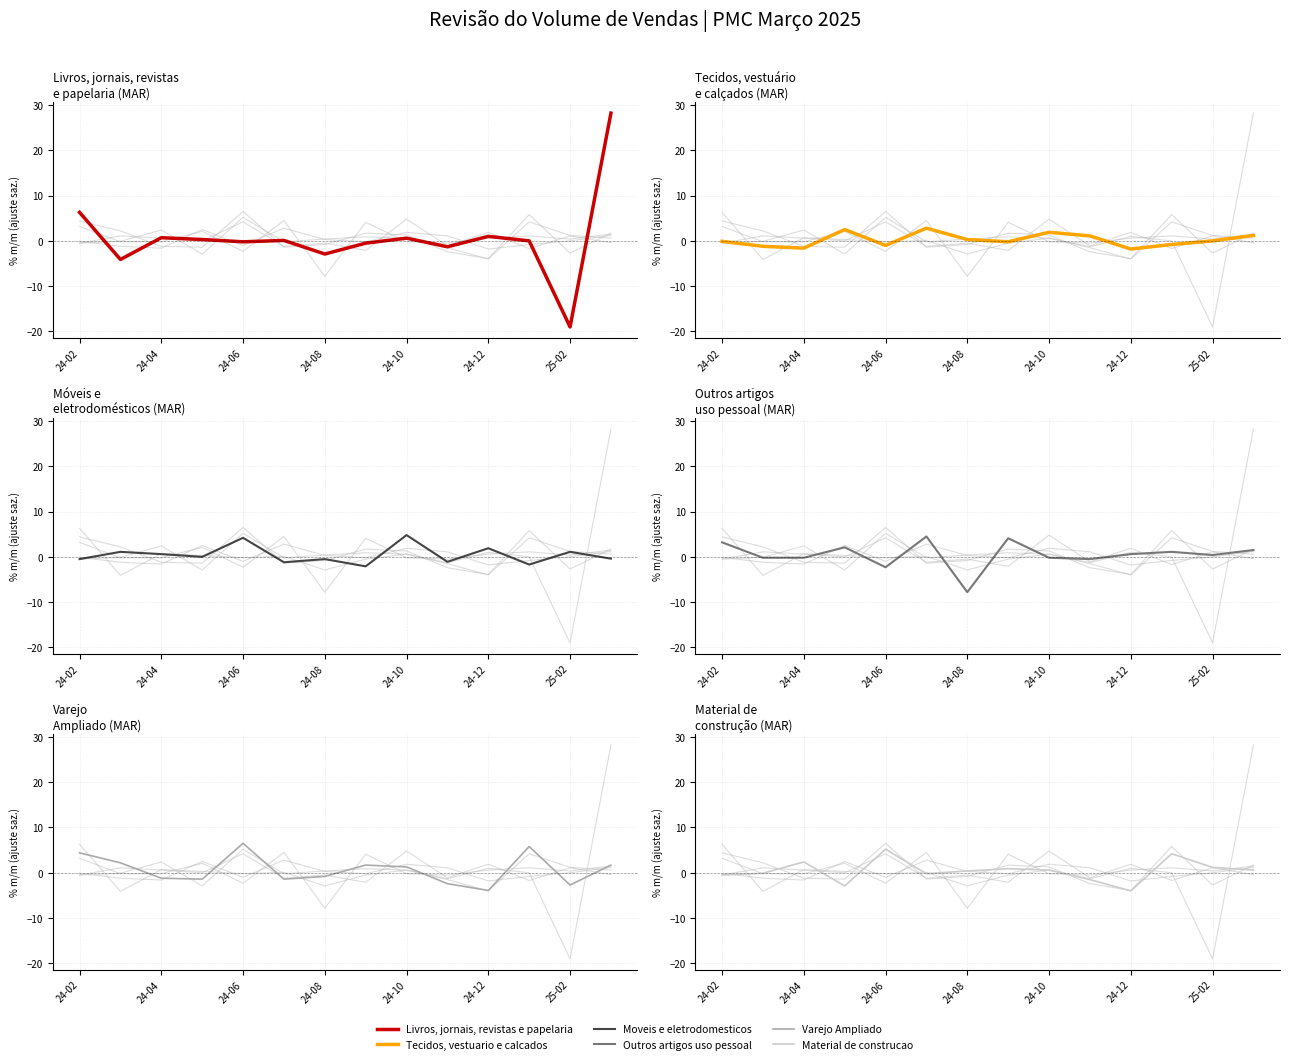

How many lines are shown in the chart?

6